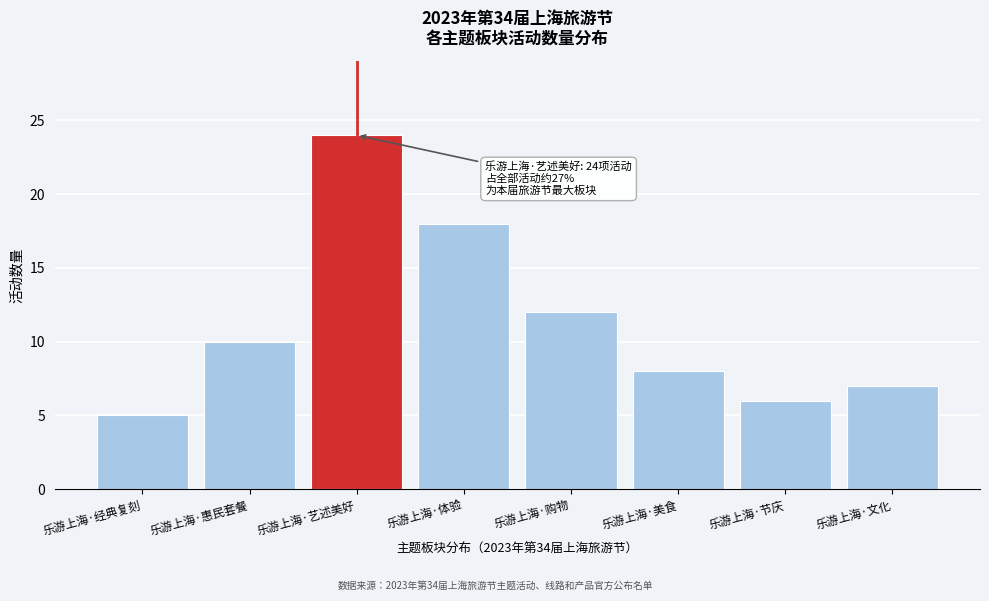

Reading left to right, what are all the values shown in this chart?

5	10	24	18	12	8	6	7